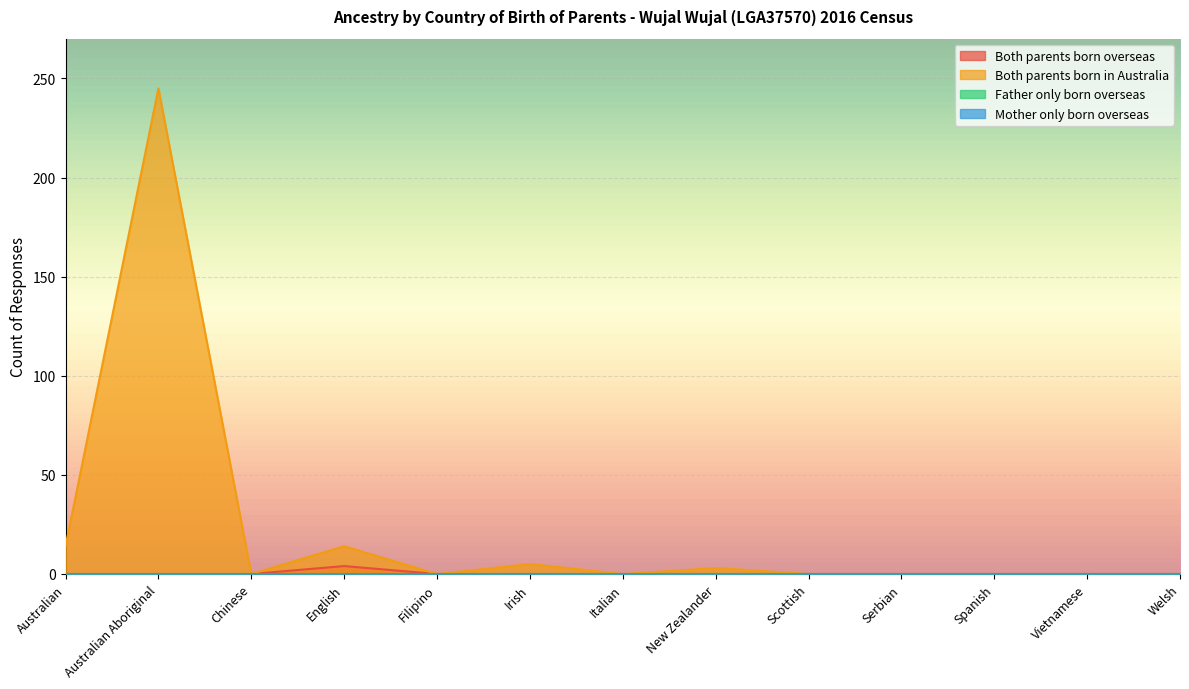

Which series changed the most between English and Irish?

Both parents born in Australia